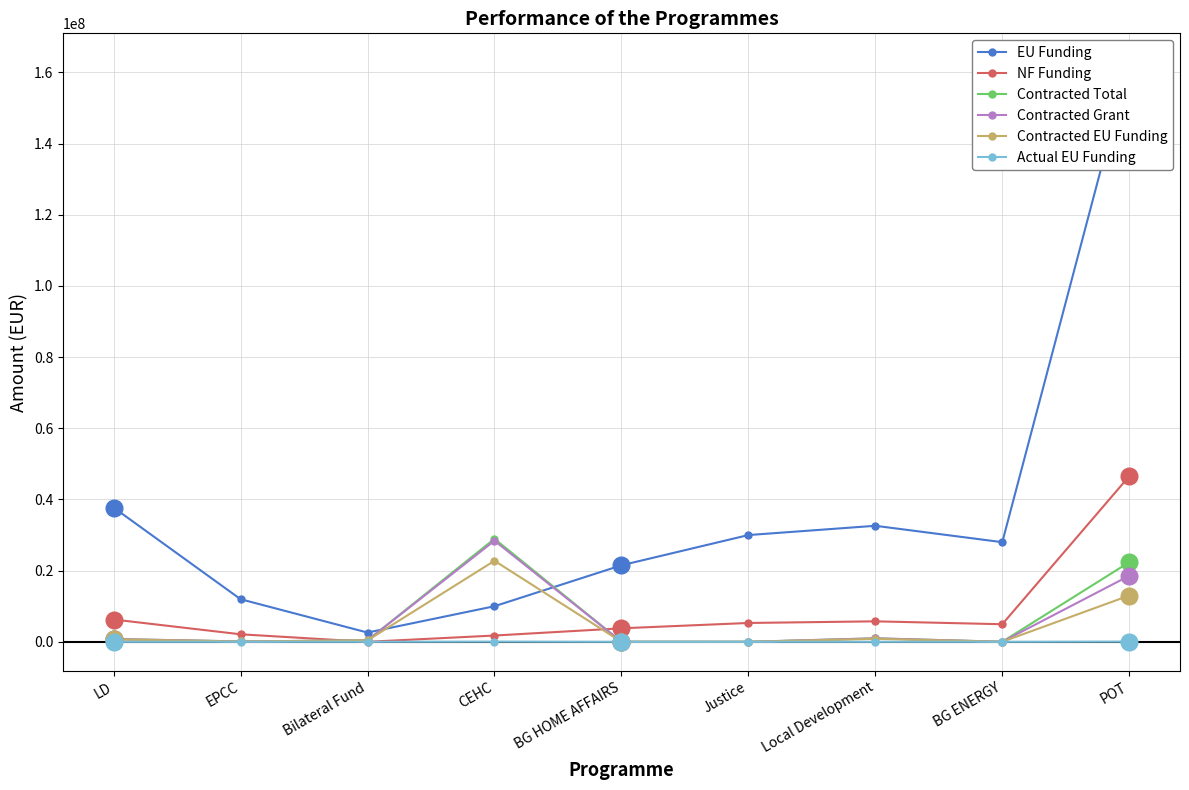

At which label does Contracted Grant reach its peak?

CEHC